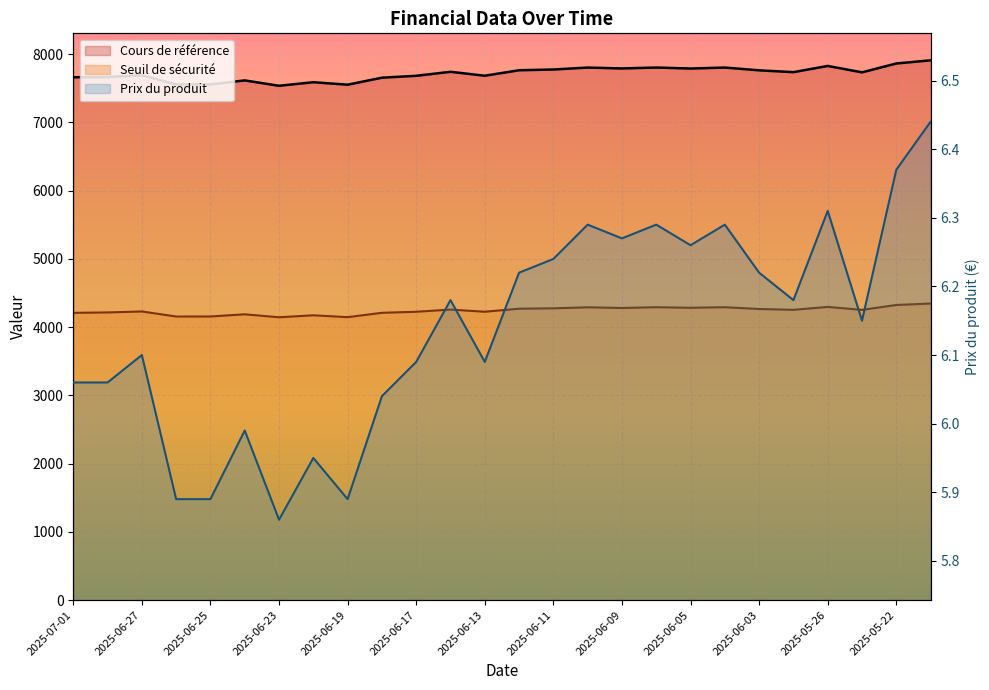

Read the Seuil de sécurité value at 2025-06-19.

4147.1